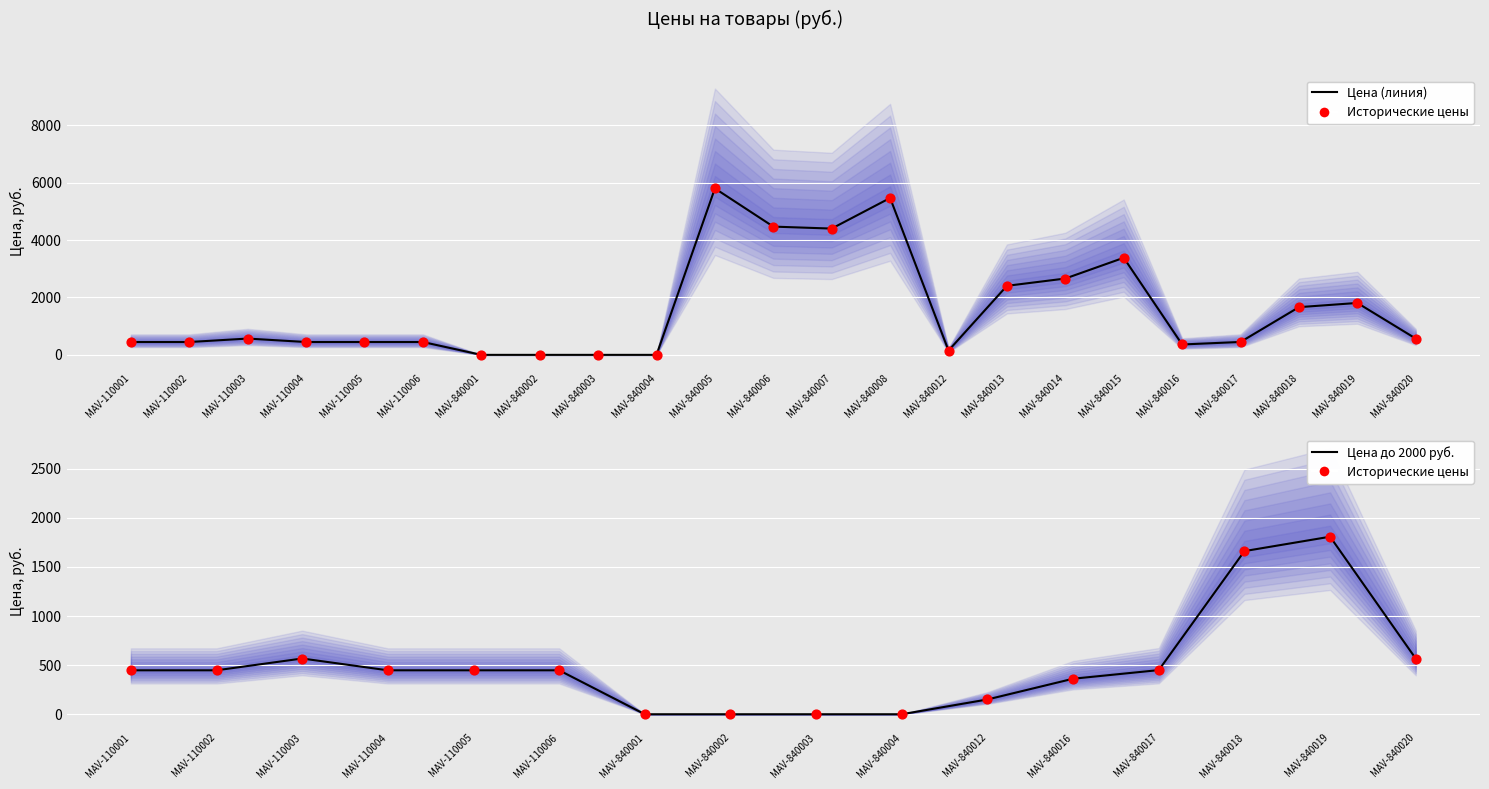

Between MAV-840005 and MAV-840012, which is larger?

MAV-840005